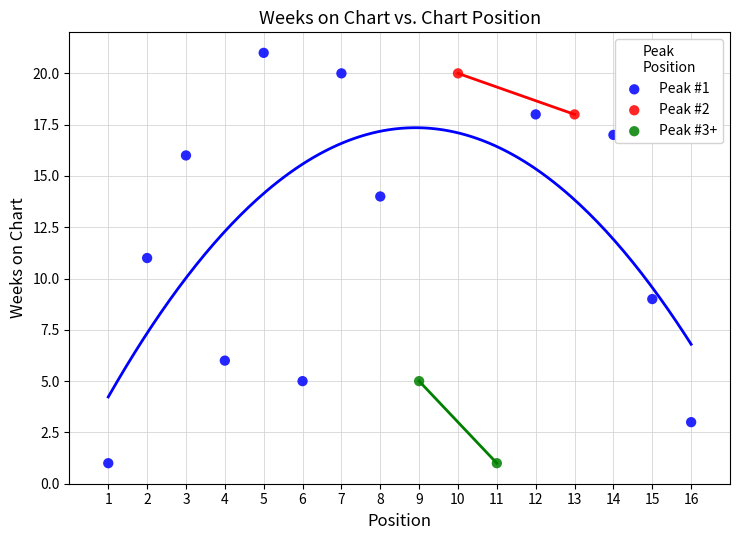

What are all the series names shown in the legend?

Peak #1, Peak #2, Peak #3+